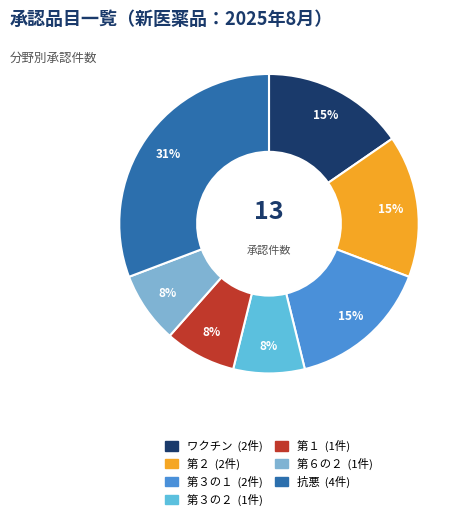

Which slice is the smallest?

第３の２